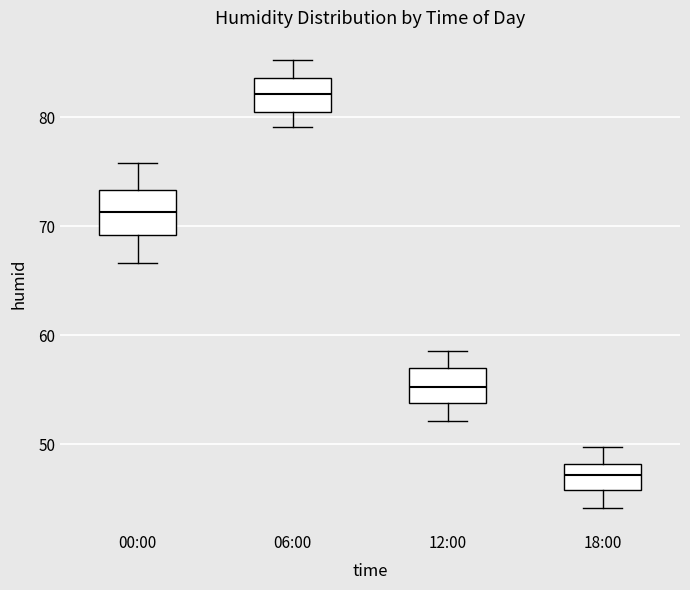

Which box has the highest median line?

06:00